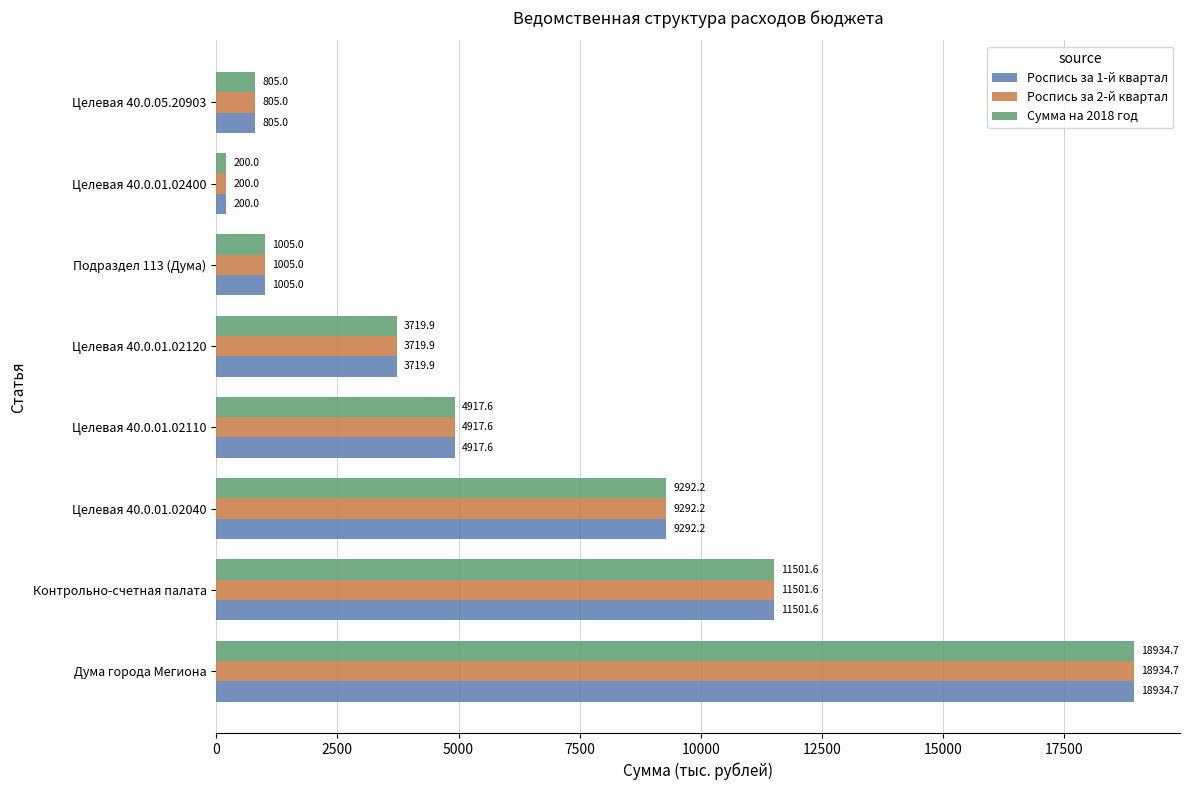

Is the value of Роспись за 1-й квартал at Подраздел 113 (Дума) greater than the value of Сумма на 2018 год at Целевая 40.0.01.02400?

Yes